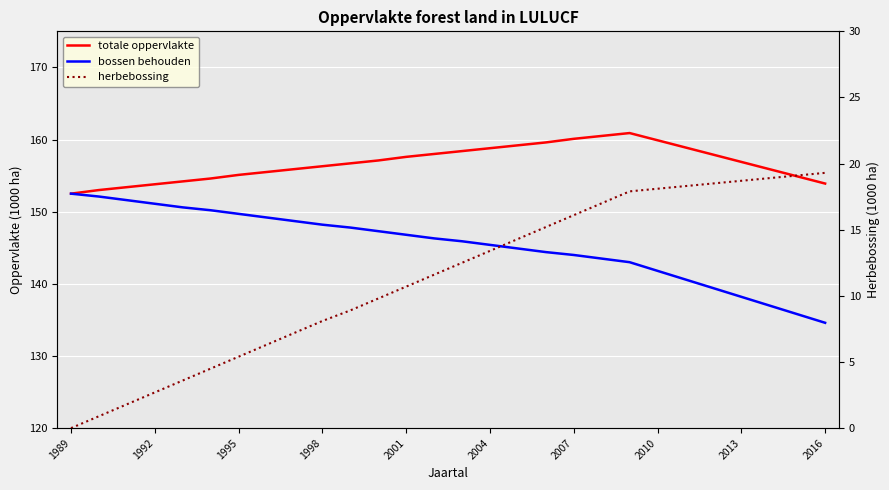

What is the difference between the bossen behouden values at 22 and 26?

4.8